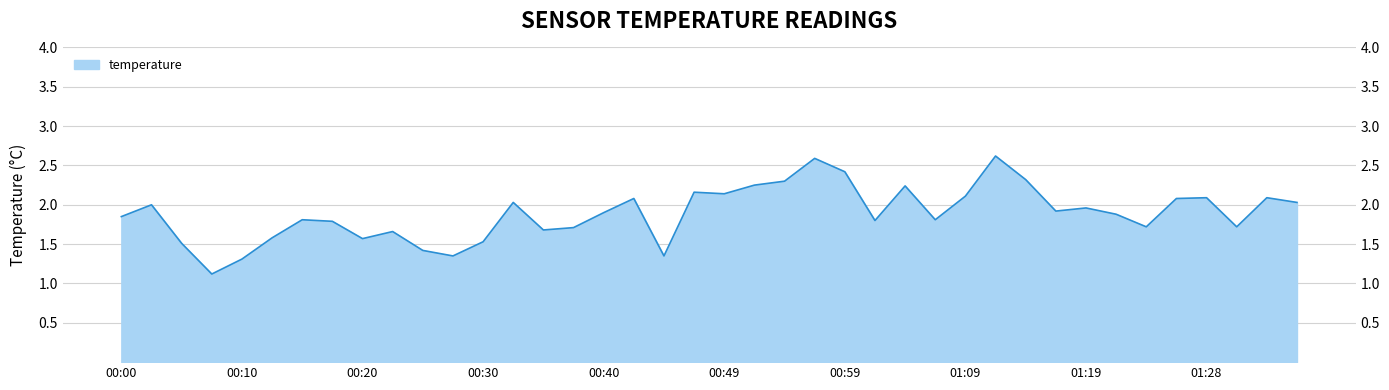

What is the label of the 10th point from the right?

01:14